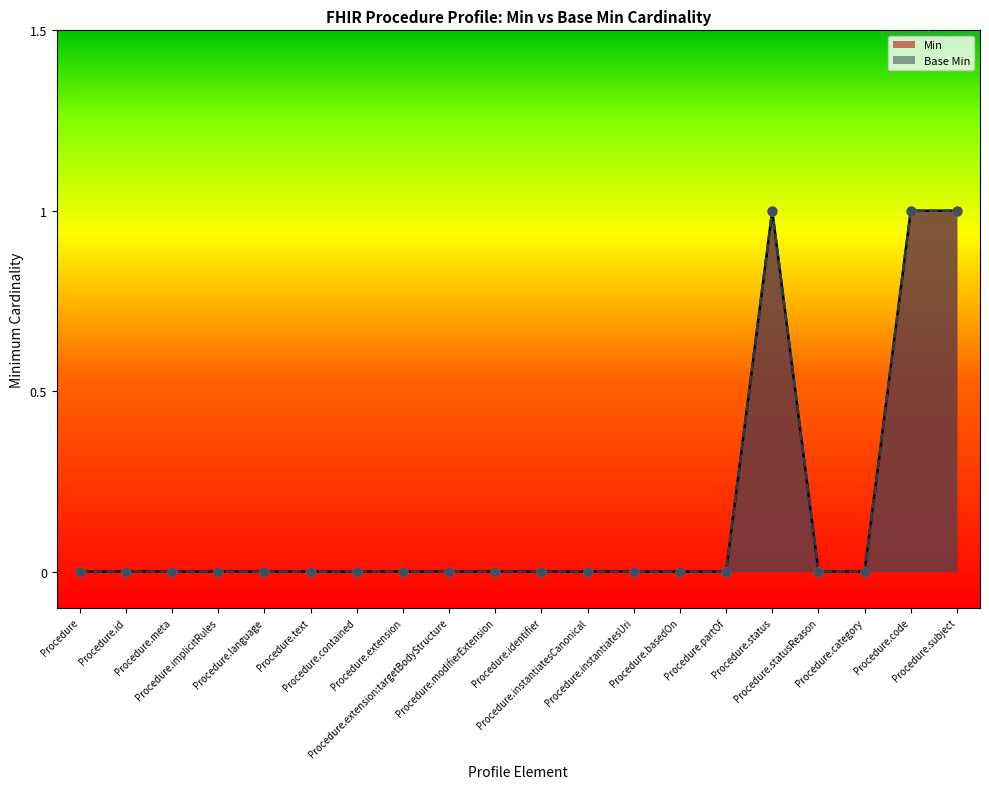

What are all the series names shown in the legend?

Min, Base Min